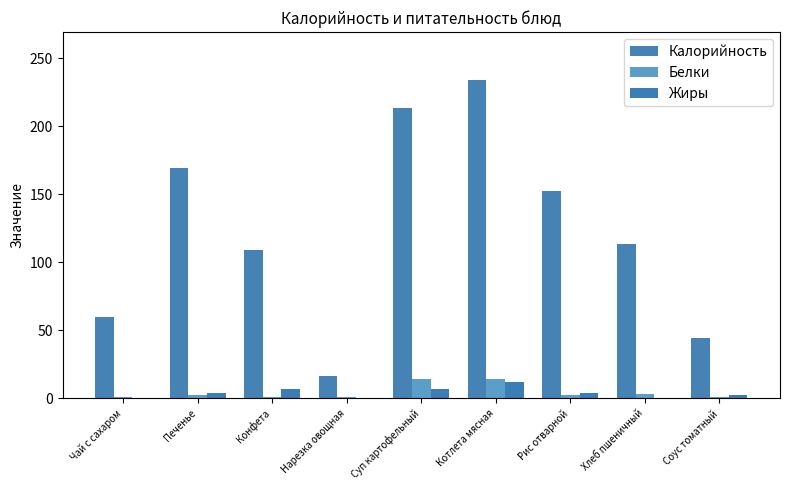

At which label is Калорийность closest to 125?

Хлеб пшеничный